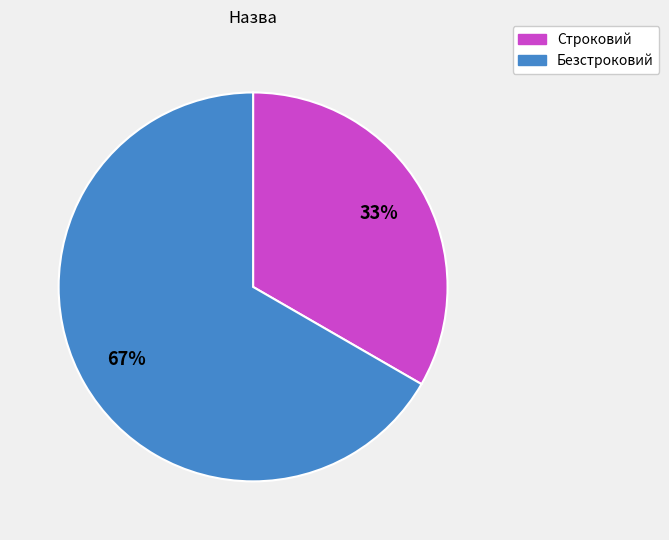

What is the smallest slice in the pie chart?

Строковий